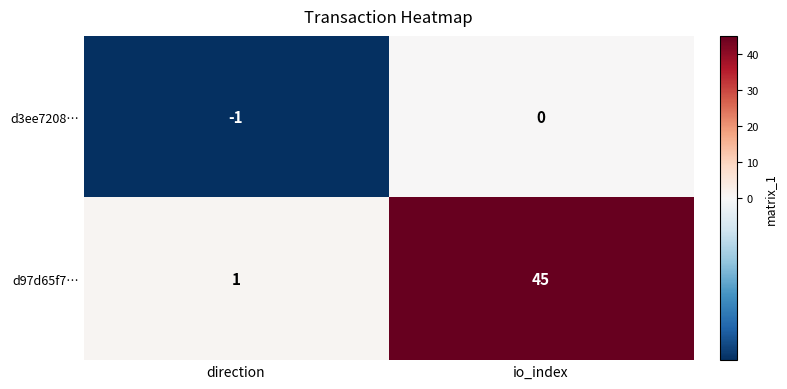

True or false: d97d65f7… has a value of 1 at direction.

True